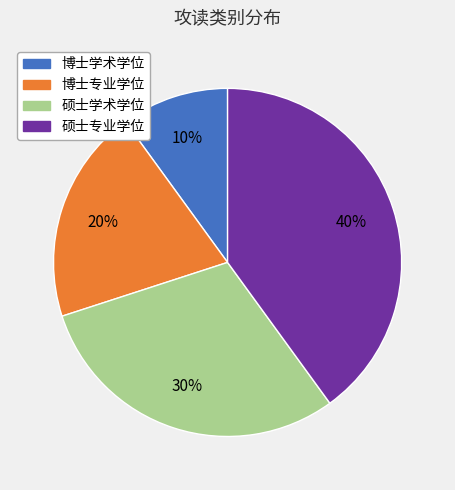

Count the number of slices in the pie.

4